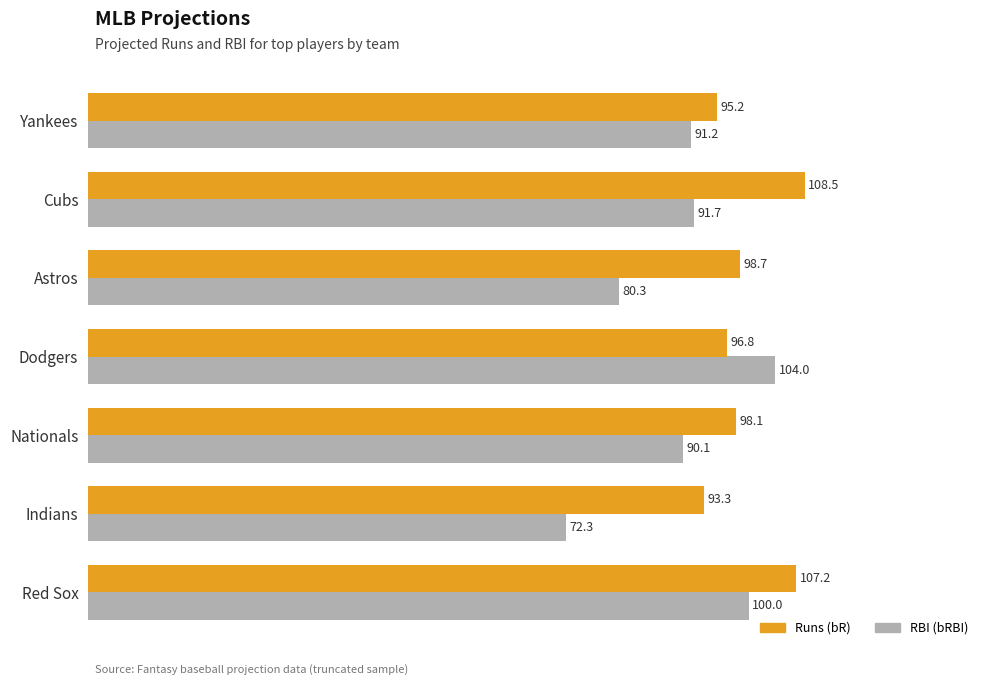

What is the total value across all series at Dodgers?

200.8